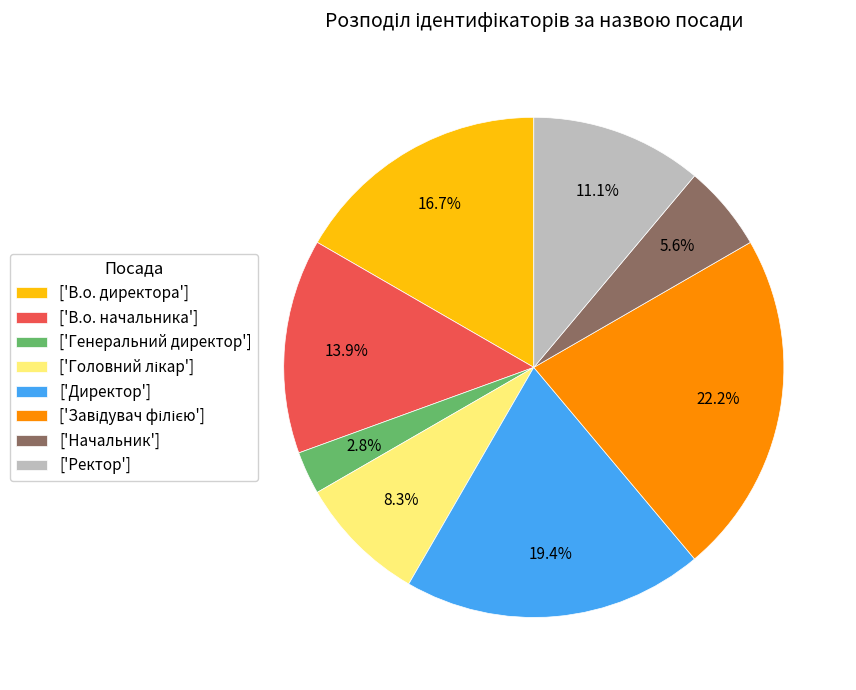

Count the number of slices in the pie.

8